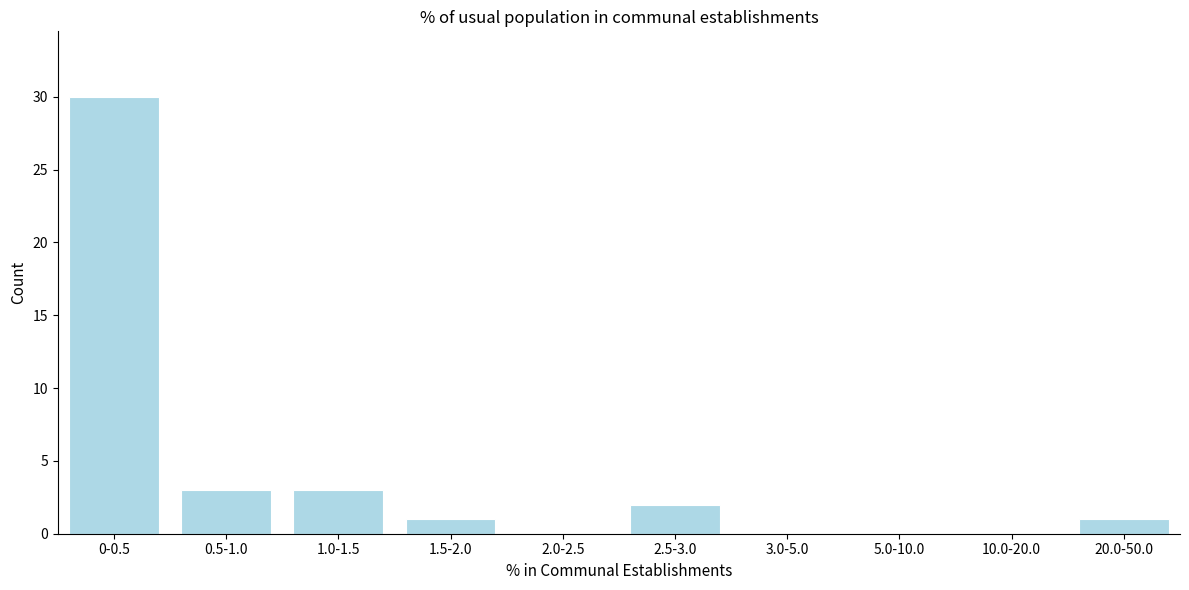

Reading left to right, list all the values displayed in this chart.

0-0.5=30	0.5-1.0=3	1.0-1.5=3	1.5-2.0=1	2.0-2.5=0	2.5-3.0=2	3.0-5.0=0	5.0-10.0=0	10.0-20.0=0	20.0-50.0=1